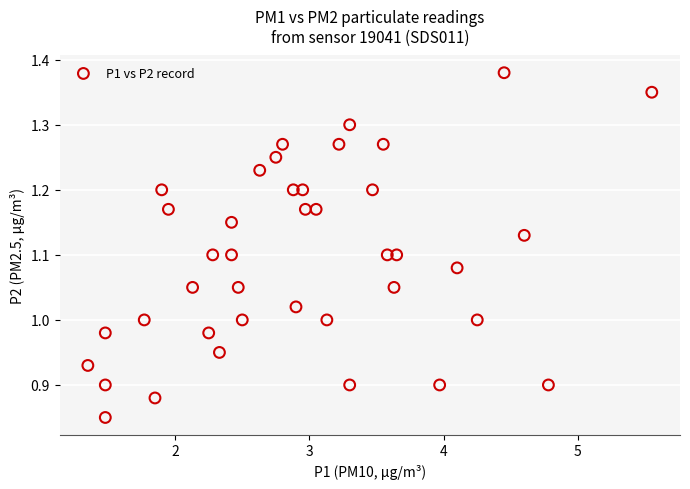

What is the range of Y values (max minus min)?

0.5